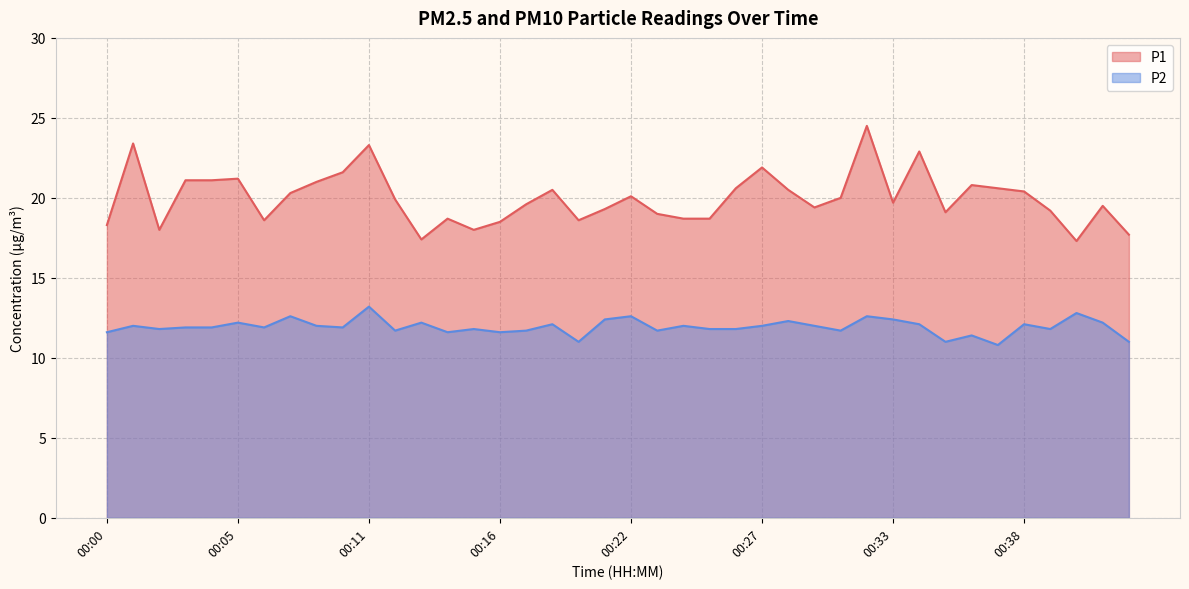

What is the sum of the P2 values at 00:02 and 00:35?

22.8